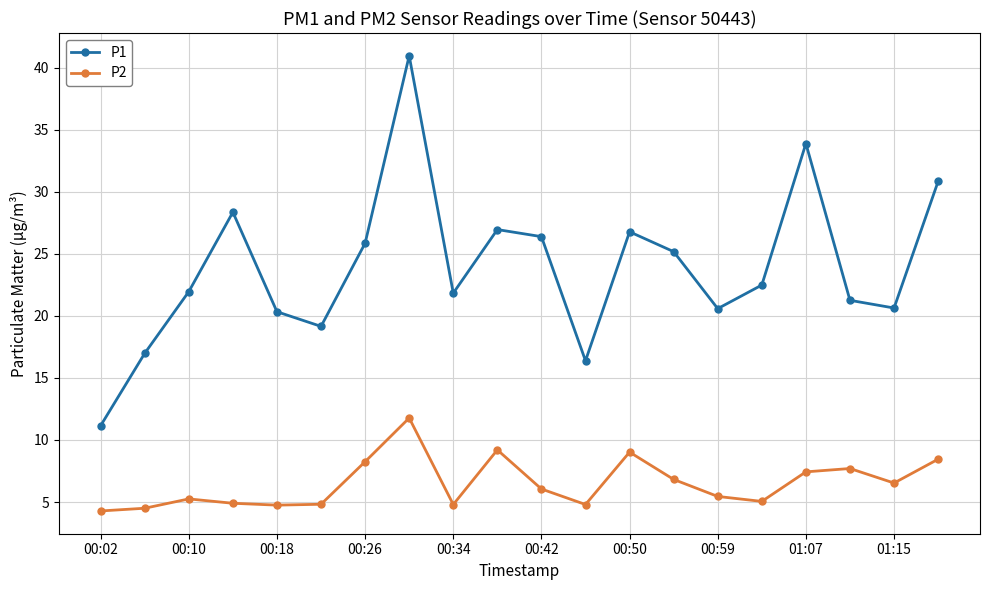

Which series has the largest total across all categories?

P1